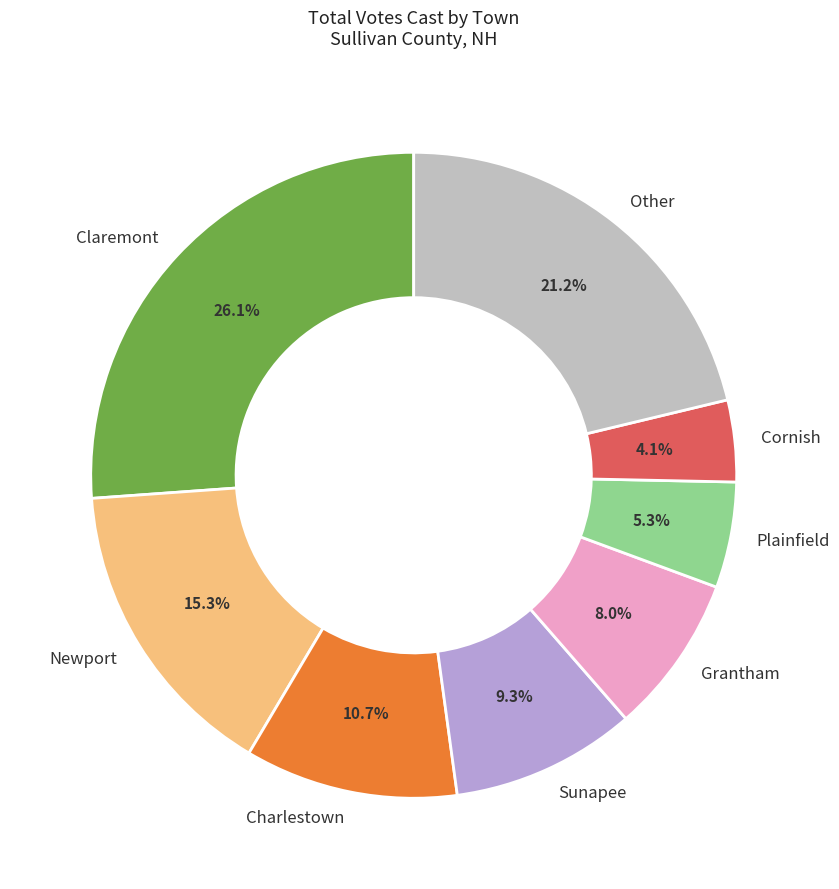

How many slices are in this pie chart?

8